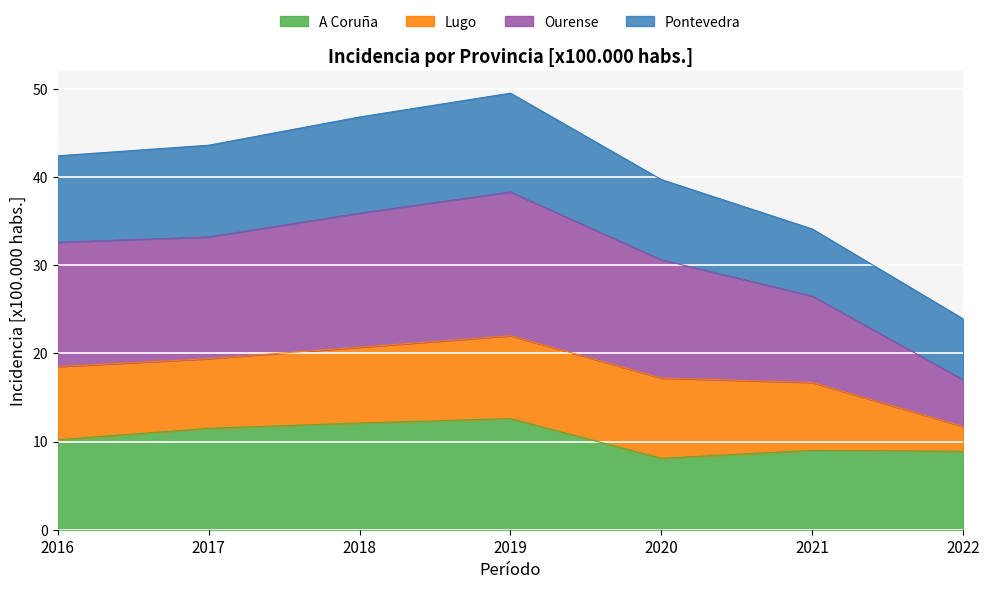

At which label does A Coruña first exceed 10?

2016